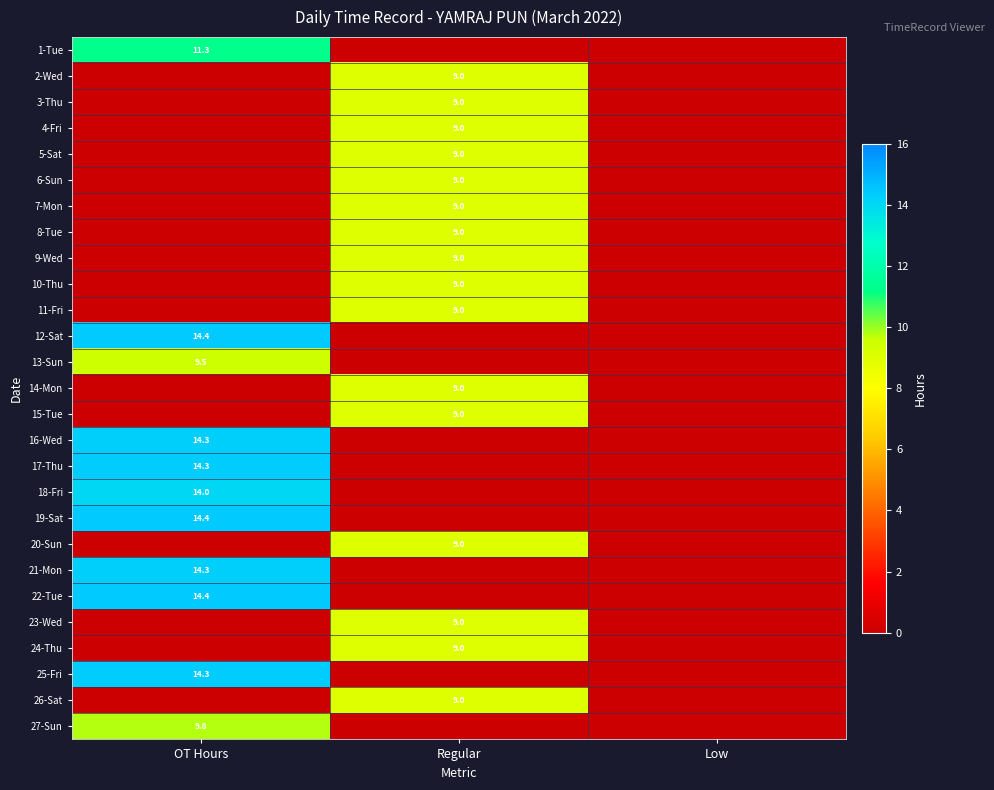

Between OT Hours and Regular, which is larger?

OT Hours